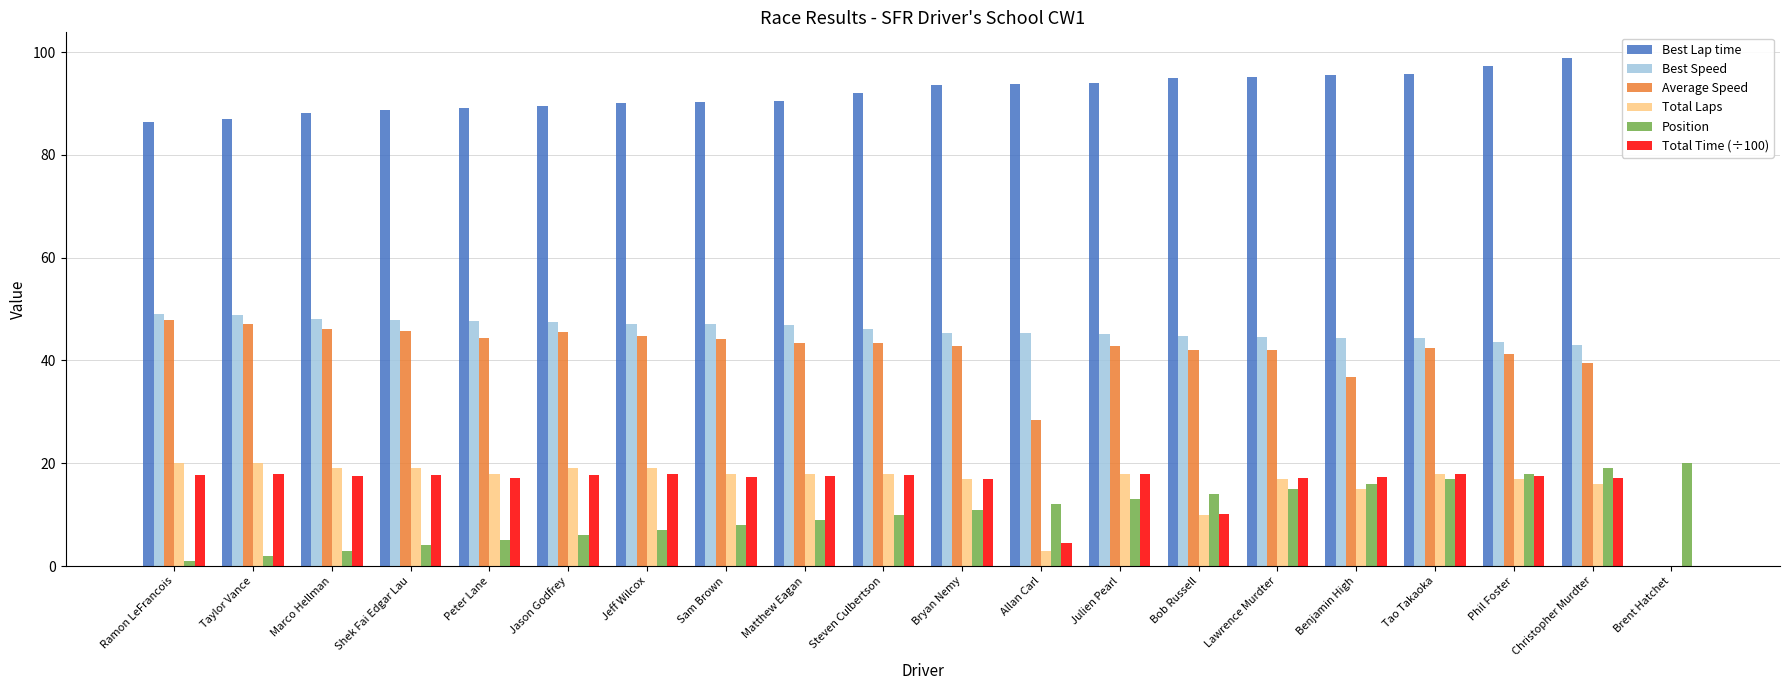

What is the maximum value shown in the chart?

98.9